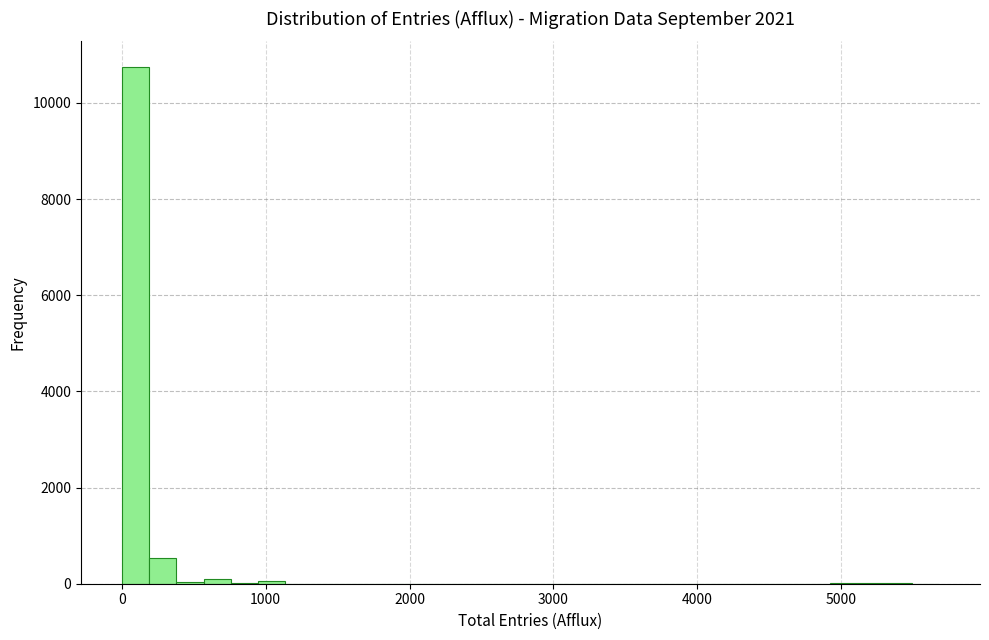

Around what value on the x-axis is the tallest bar? Give the approximate position of its centre, as read against the axis.

100